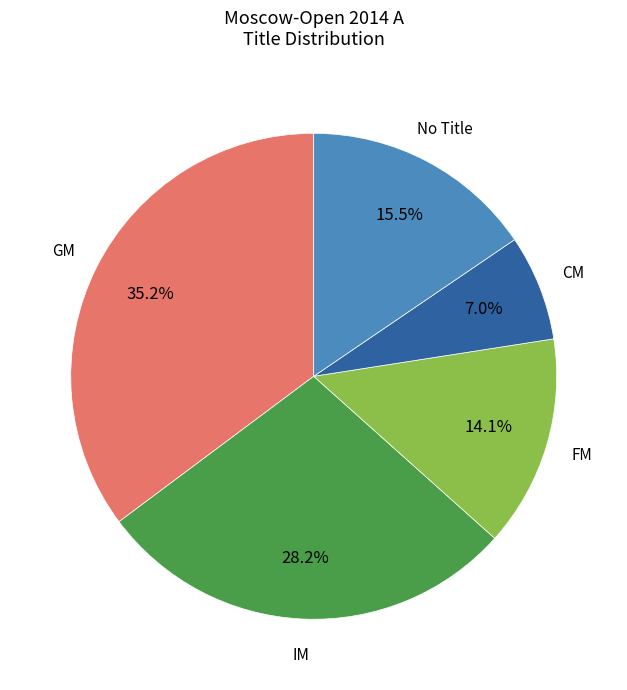

Is there any slice that represents more than half of the pie?

No